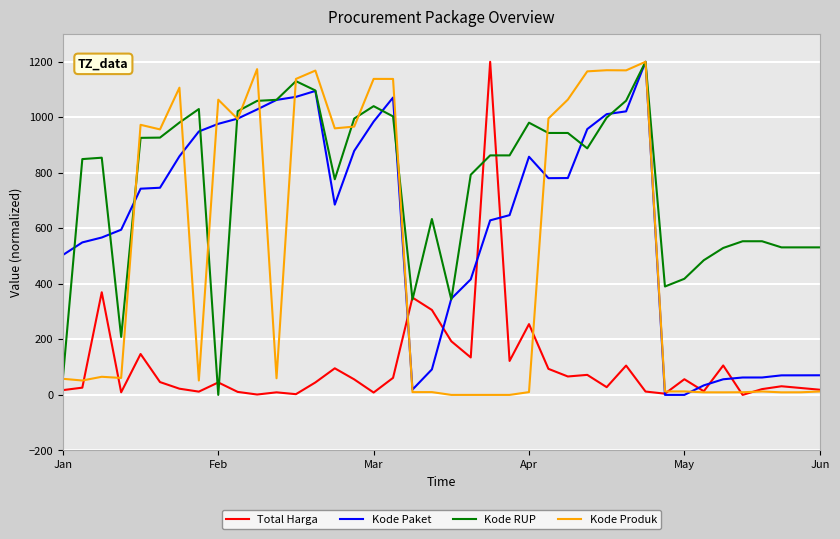

List the series in order of their overall mean, highest first.

Kode RUP, Kode Paket, Kode Produk, Total Harga